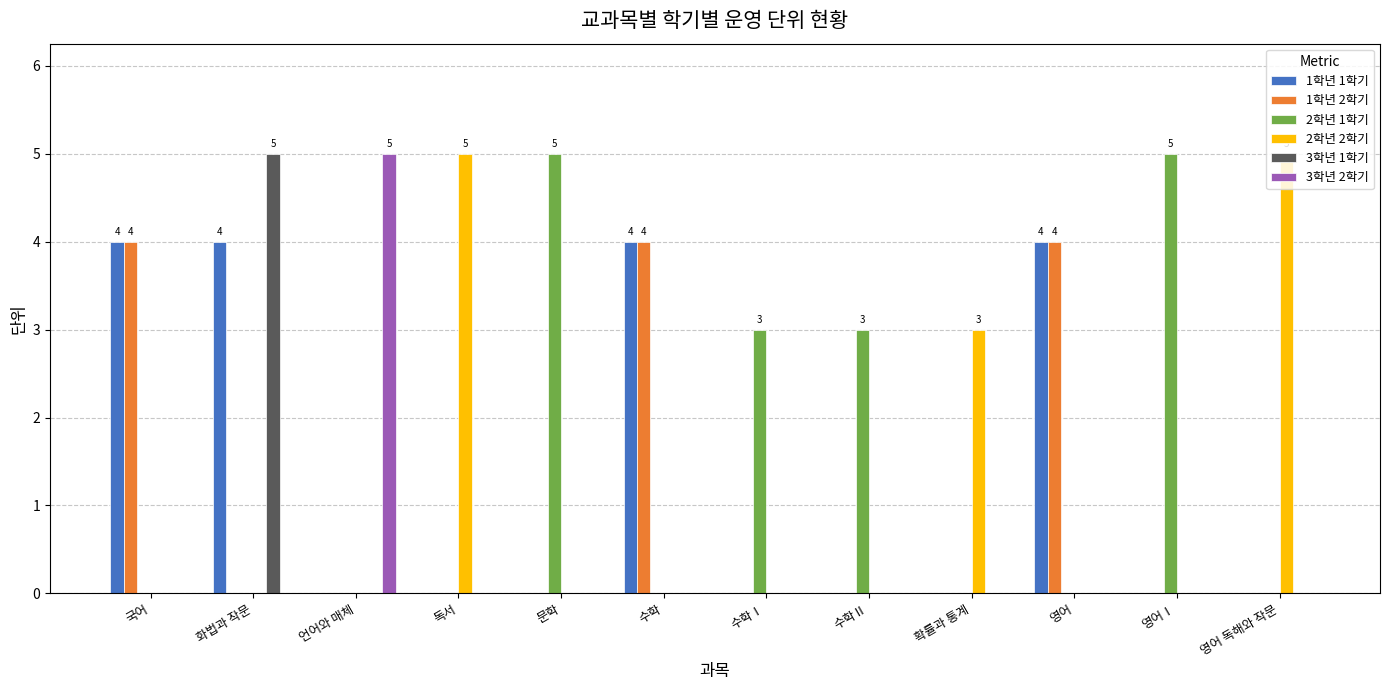

Between 언어와 매체 and 수학, which series saw the biggest shift?

3학년 2학기